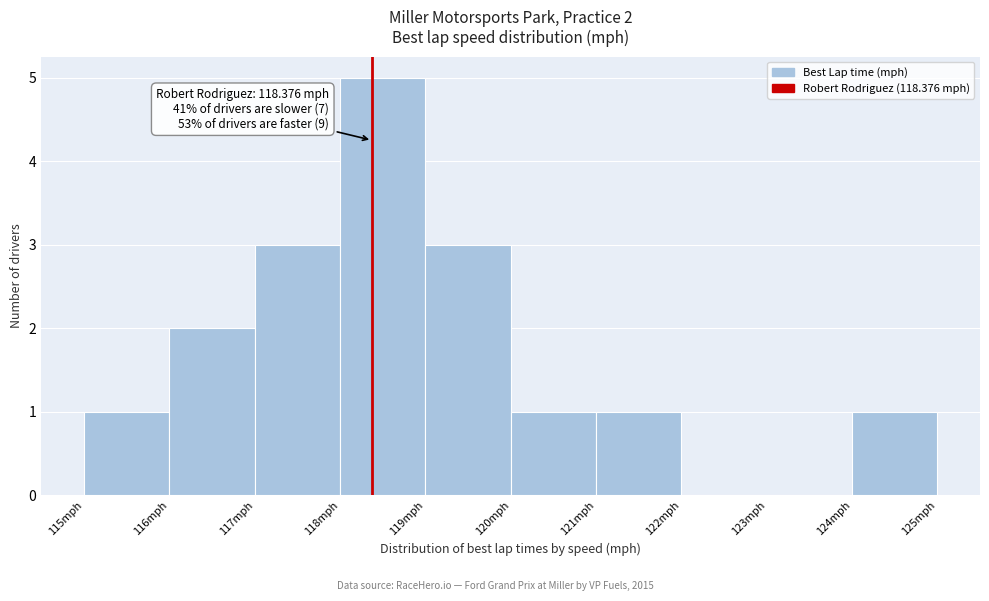

Over which range of the x-axis is the bar tallest?

118 to 119